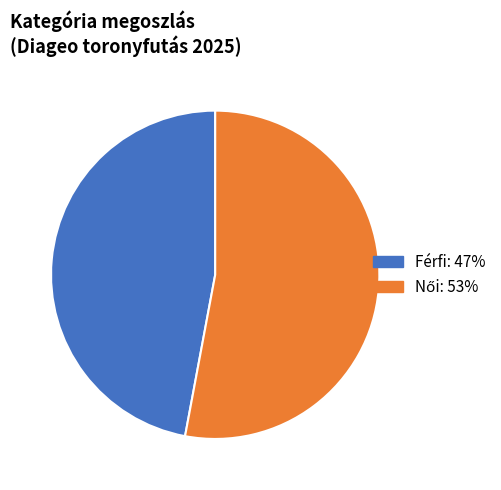

How many segments does this pie chart have?

2